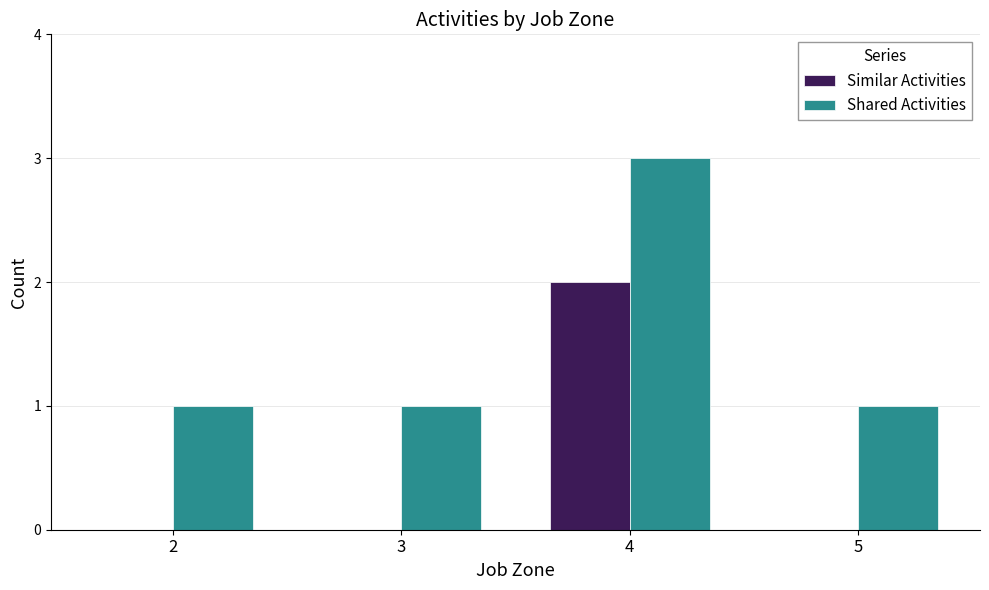

Reading left to right, transcribe all the data shown in this chart.

Similar Activities: 2=0	3=0	4=2	5=0
Shared Activities: 2=1	3=1	4=3	5=1